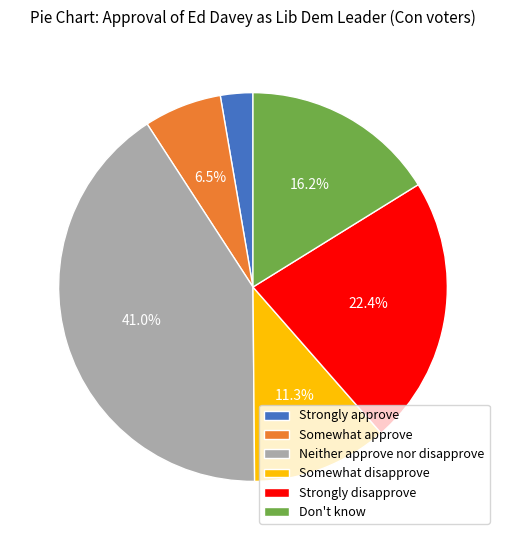

To the nearest percent, what portion does Somewhat disapprove represent?

11%